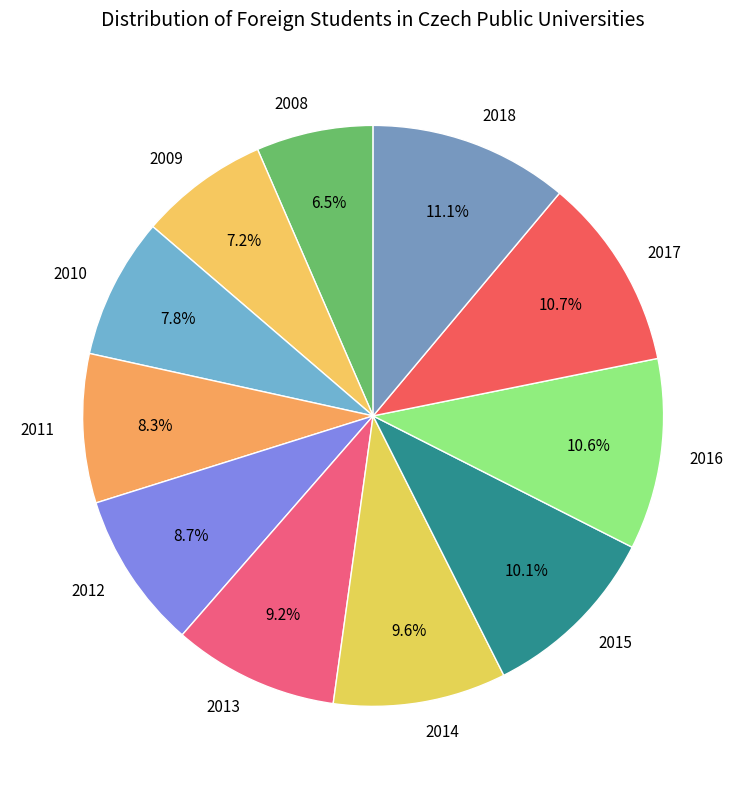

Approximately how many times larger is the value at 2016 compared to 2018?

1.0